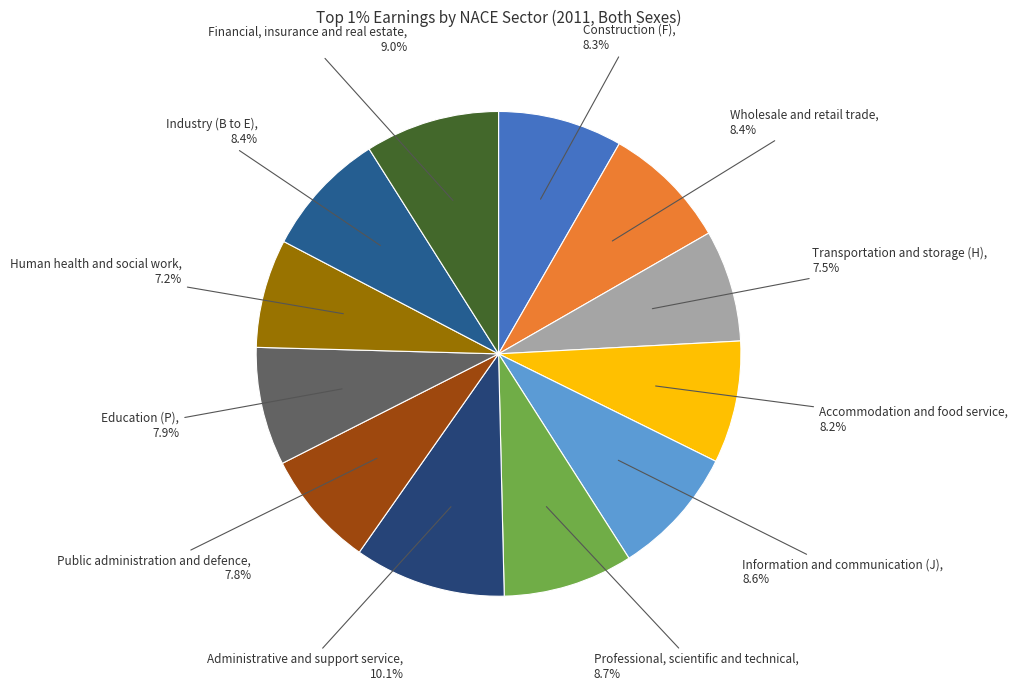

What is the largest slice in the pie chart?

Administrative and support service